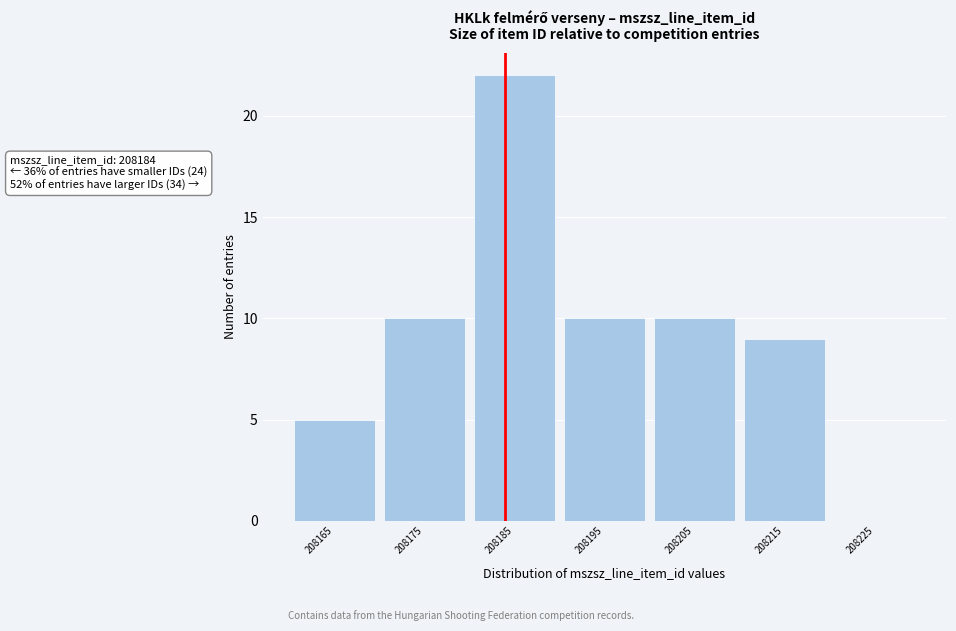

Which range on the x-axis has the tallest bar?

208180 to 208190